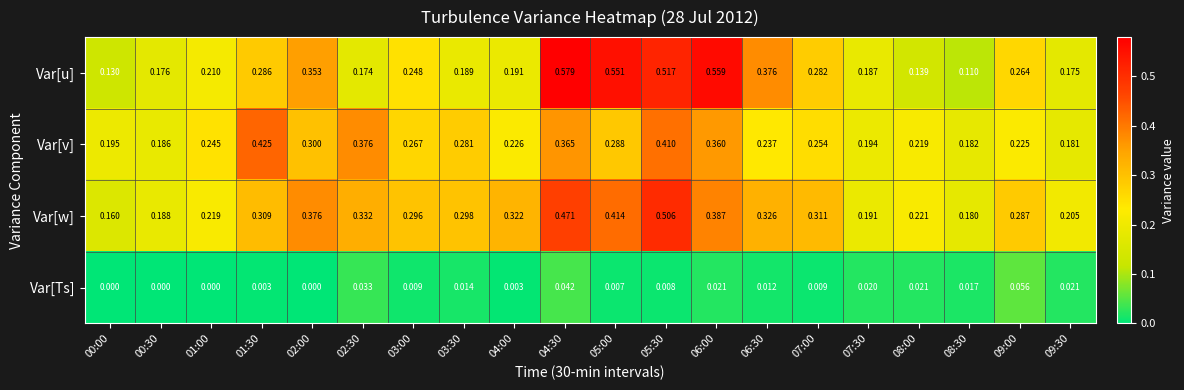

Which series has the largest total across all categories?

Var[w]